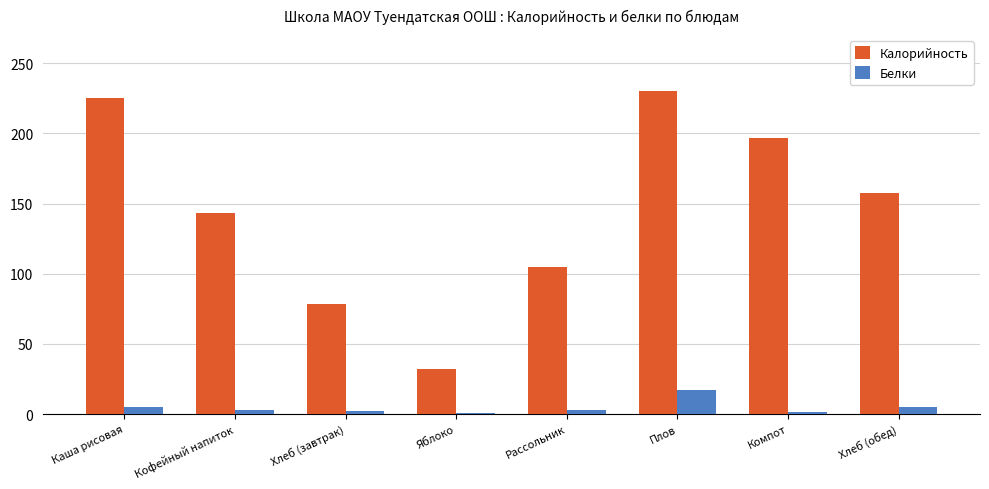

Which series changed the most between Хлеб (завтрак) and Рассольник?

Калорийность